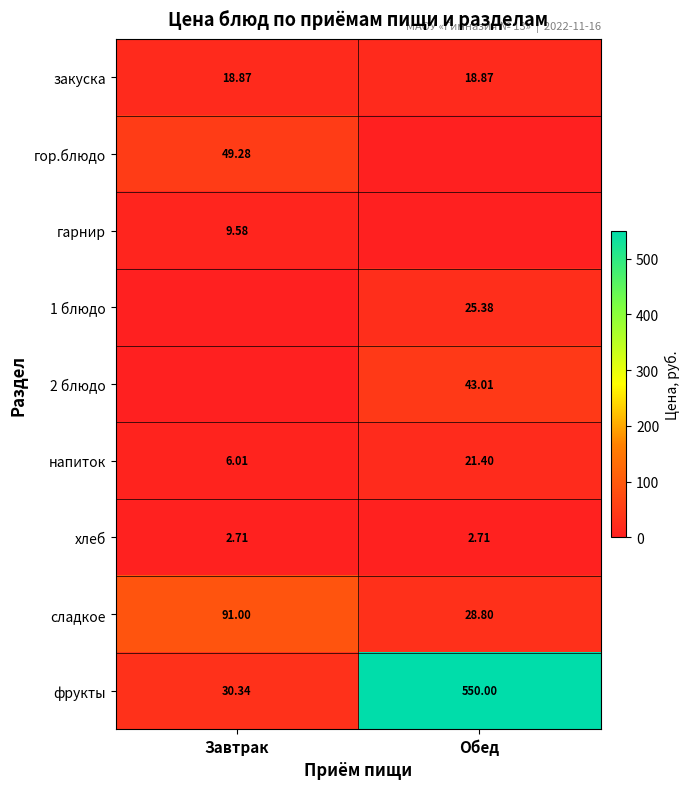

Is it true that 2 блюдо equals 43.0 at Обед?

True